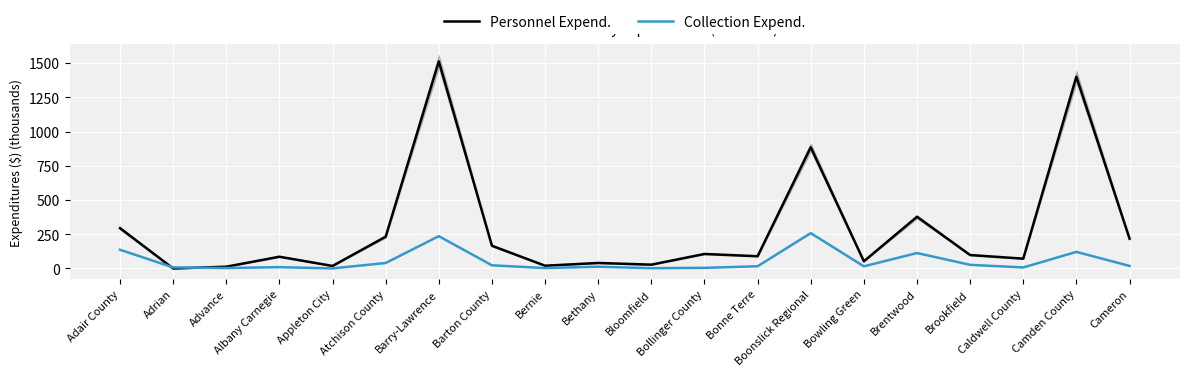

Count the number of categories in the chart.

20